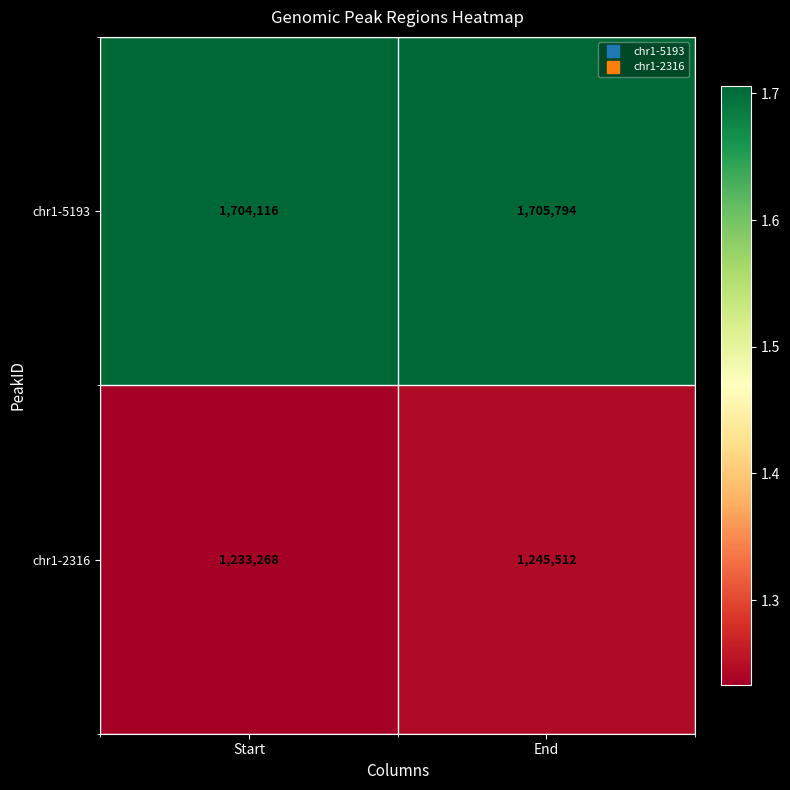

Reading left to right, what are all the values shown in this chart?

chr1-5193: 1704116	1705794
chr1-2316: 1233268	1245512